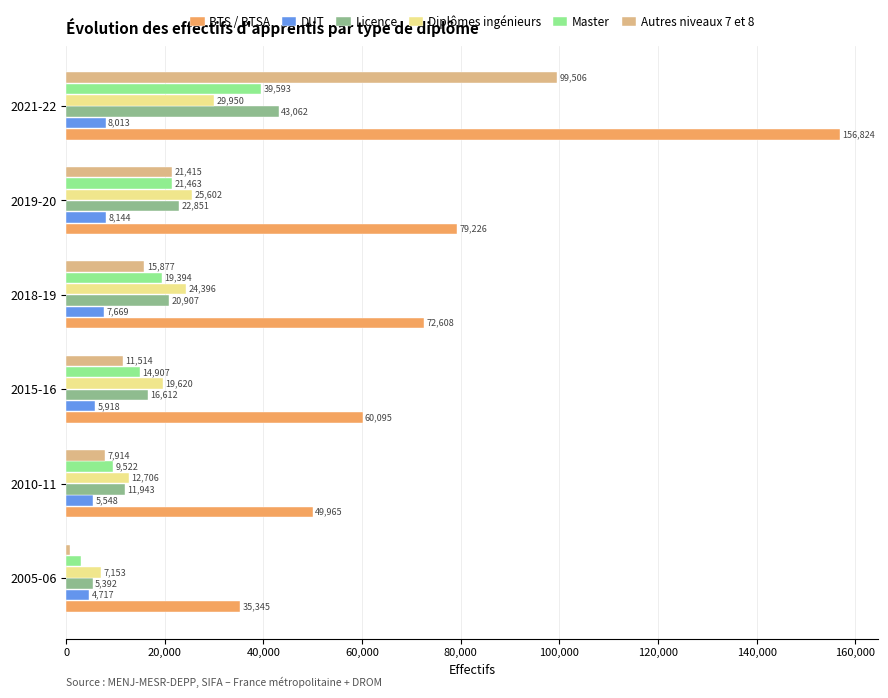

List the labels in order of Master value, largest first.

2021-22, 2019-20, 2018-19, 2015-16, 2010-11, 2005-06